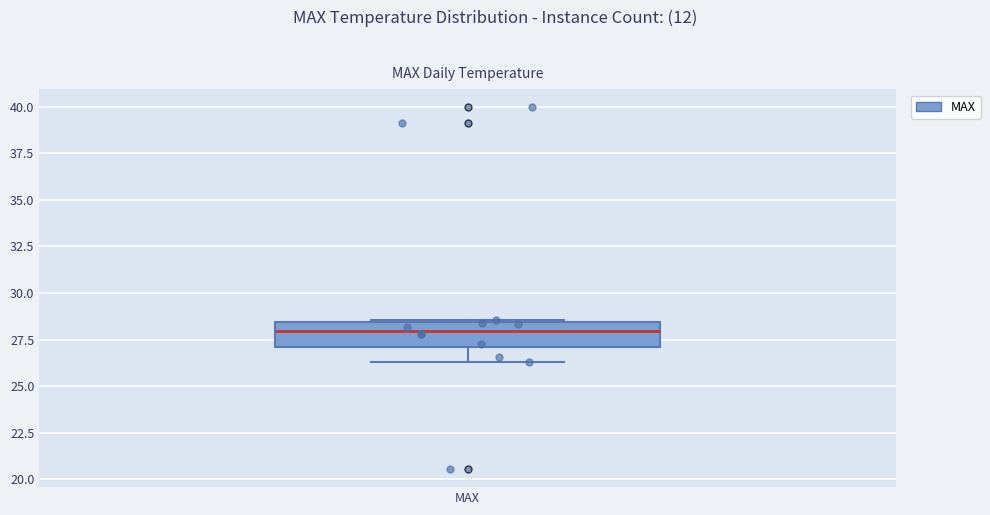

Where does the lower whisker of the box for MAX end on the y-axis? The values are not printed on the chart, so give them approximately, as read against the axis.

26.5